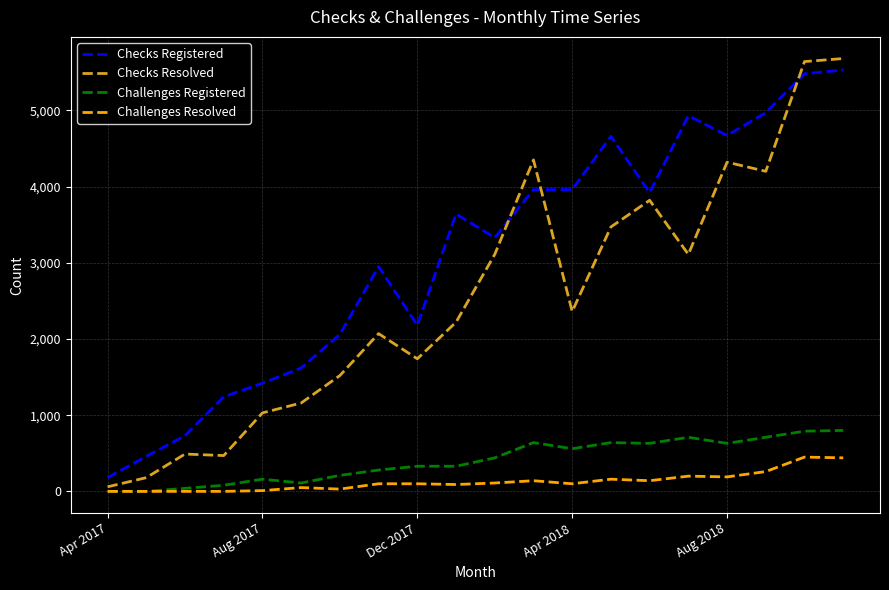

True or false: Challenges Resolved and Checks Registered intersect in this chart.

False